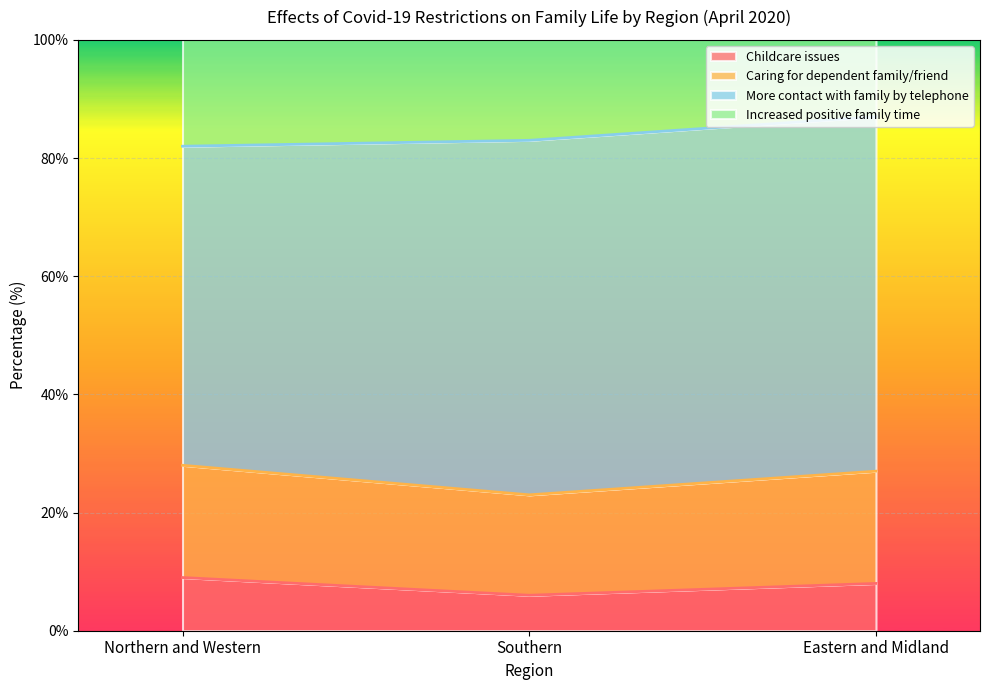

List the labels in order of Caring for dependent family/friend value, smallest first.

Southern, Eastern and Midland, Northern and Western